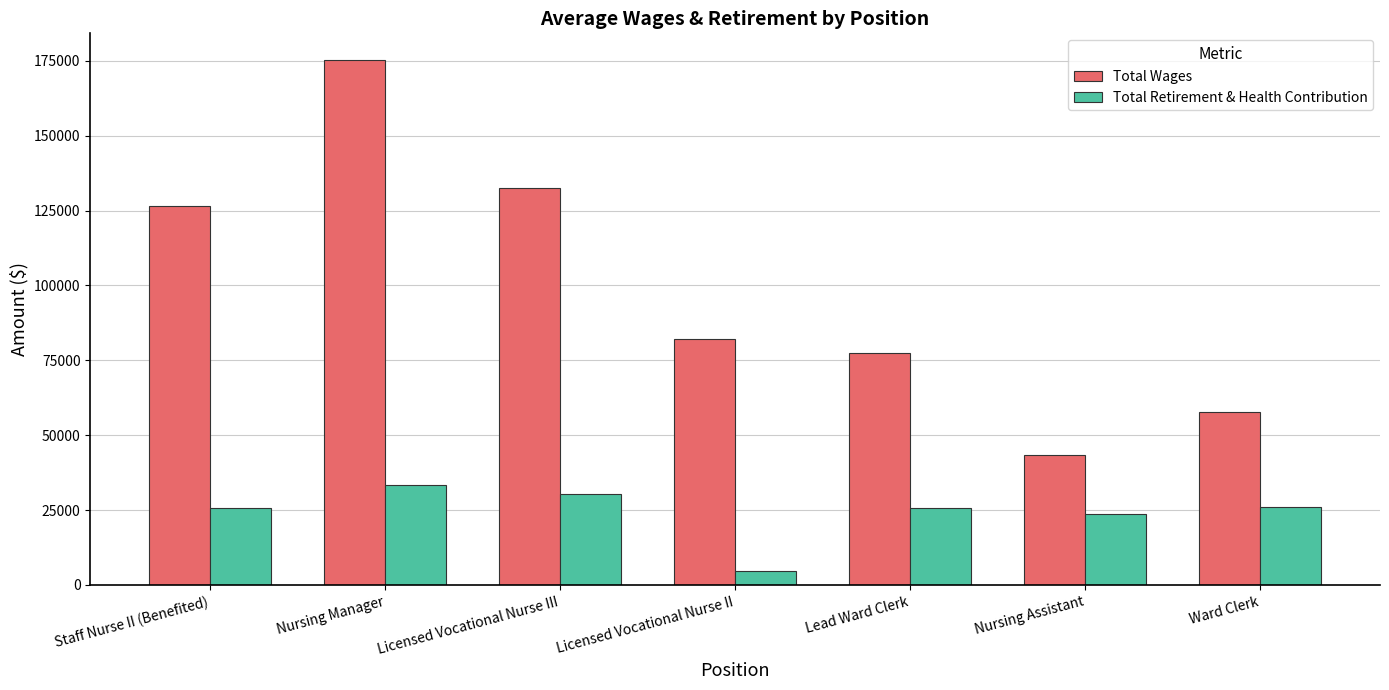

What is the difference between the maximum and second lowest values in the Total Retirement & Health Contribution series?

9609